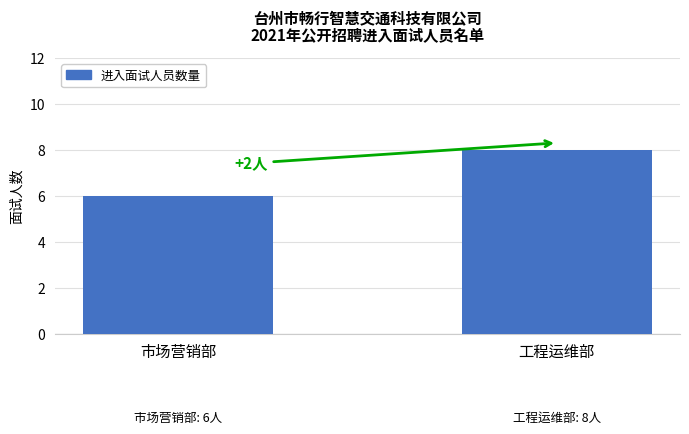

What position from the right is 工程运维部?

1